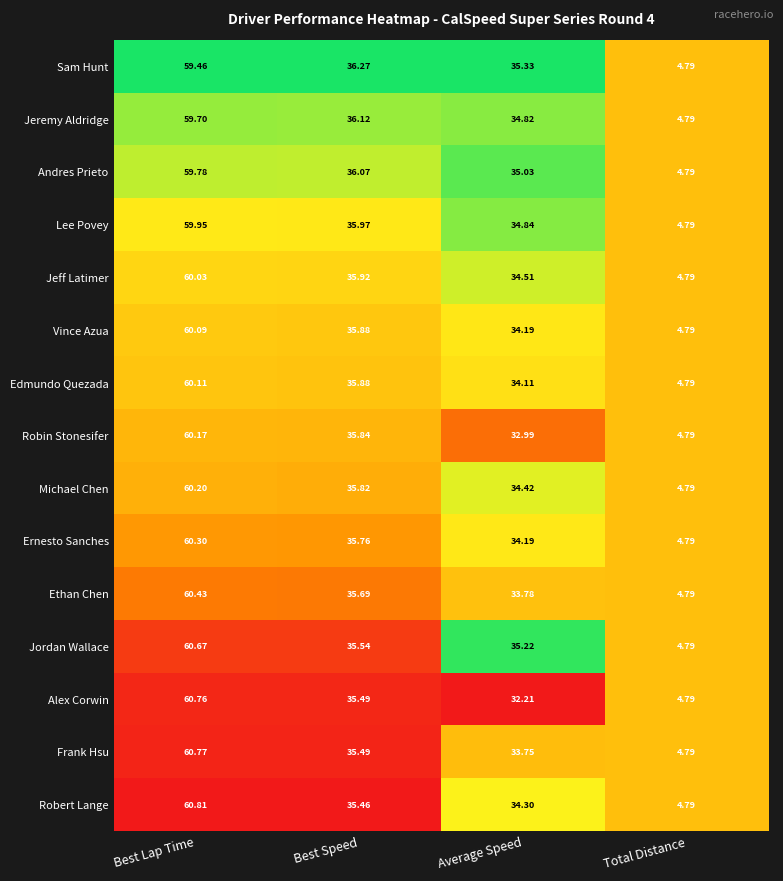

Which series changed the most between Best Lap Time and Total Distance?

Robert Lange